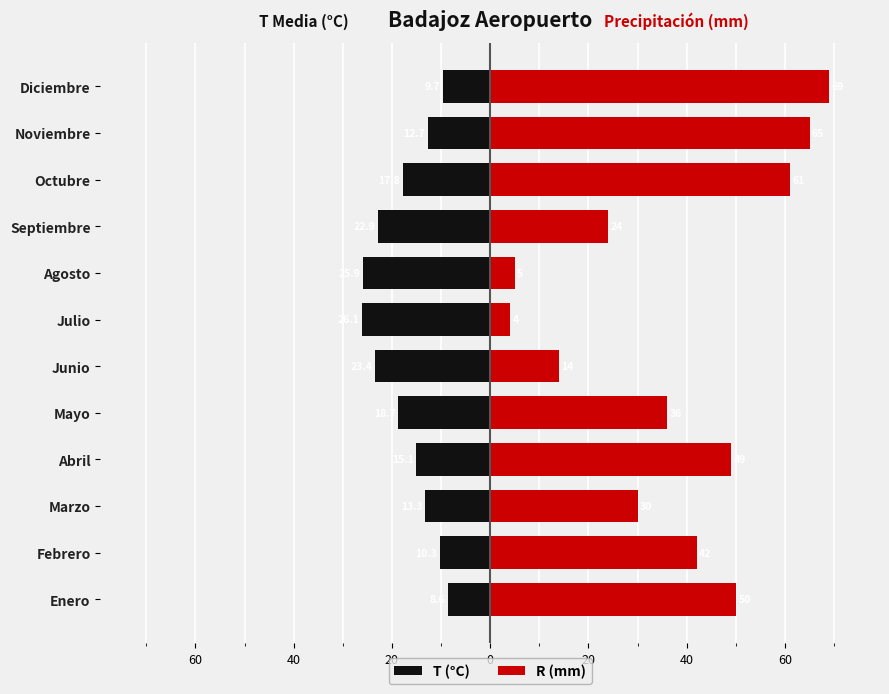

Reading left to right, list all the values displayed in this chart.

T (°C): -8.6	-10.3	-13.3	-15.1	-18.7	-23.4	-26.1	-25.9	-22.9	-17.8	-12.7	-9.7
R (mm): 50.0	42.0	30.0	49.0	36.0	14.0	4.0	5.0	24.0	61.0	65.0	69.0